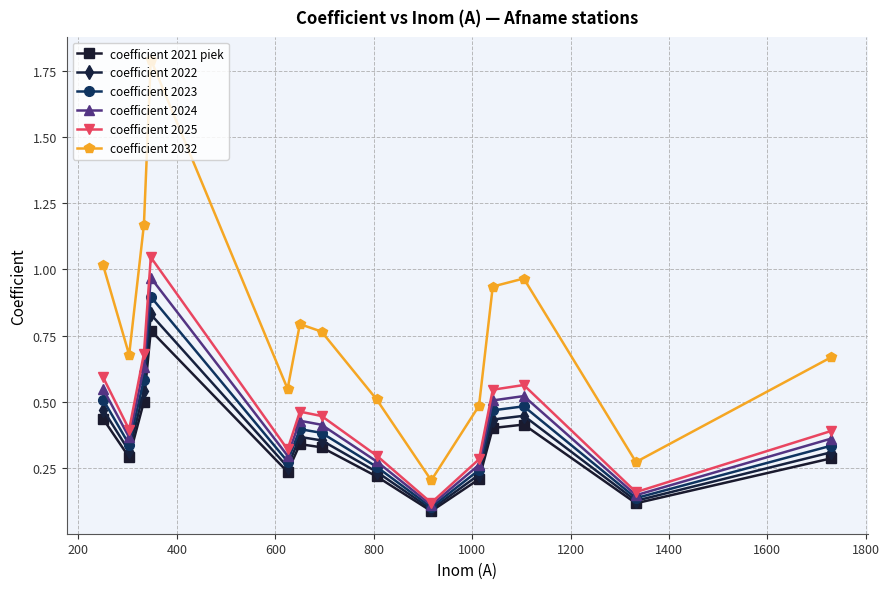

True or false: coefficient 2023 and coefficient 2032 intersect in this chart.

False